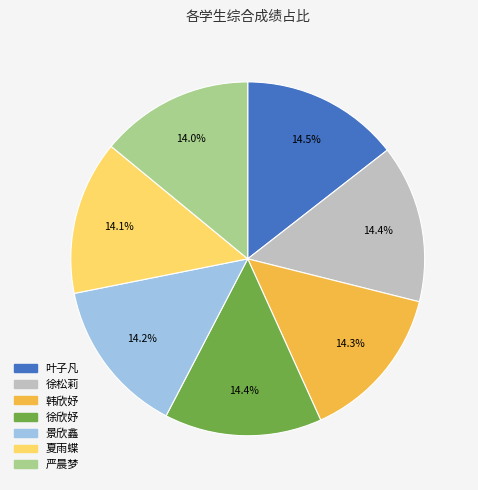

To the nearest percent, what is the combined percentage of 韩欣妤 and 徐欣妤?

29%